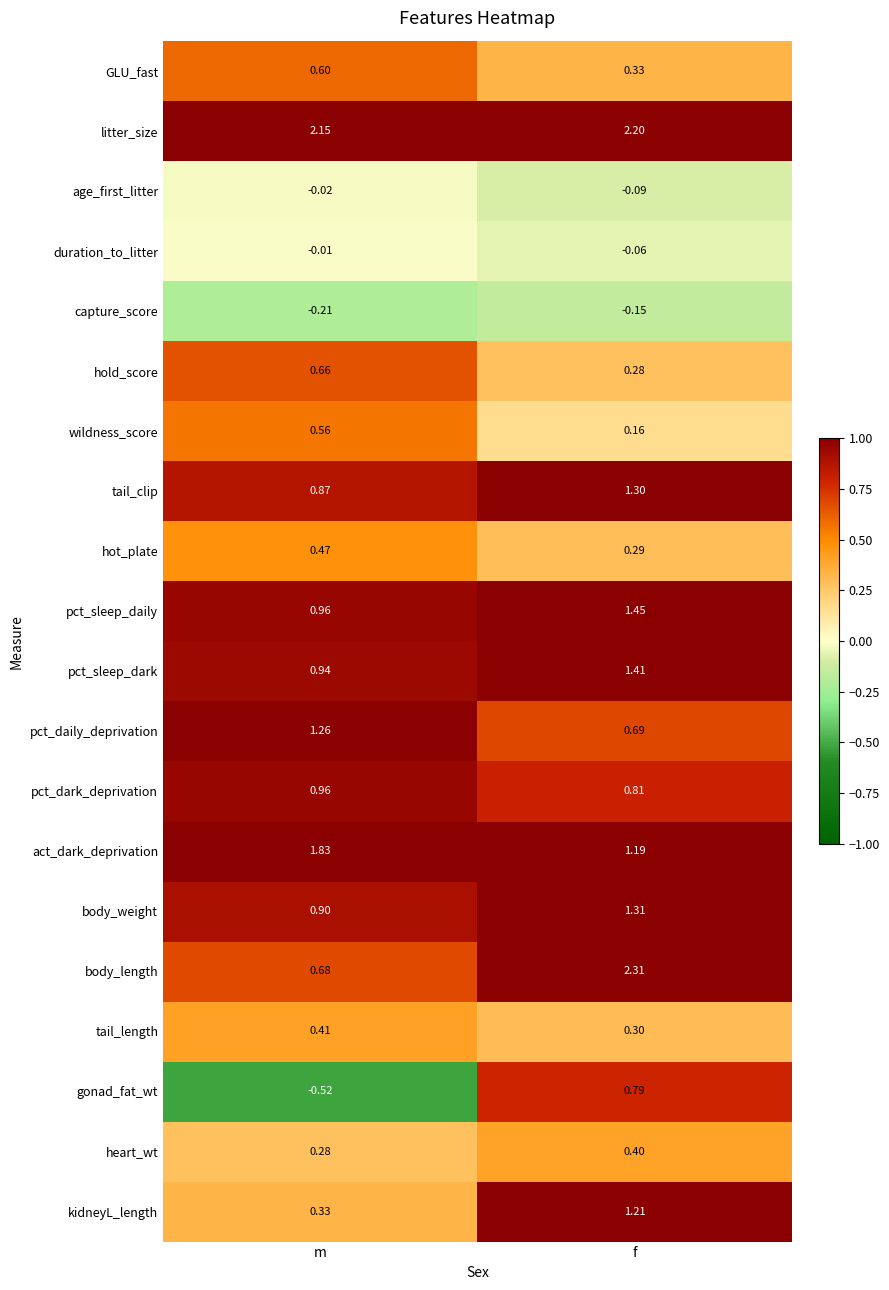

Which series has the widest spread of values?

body_length